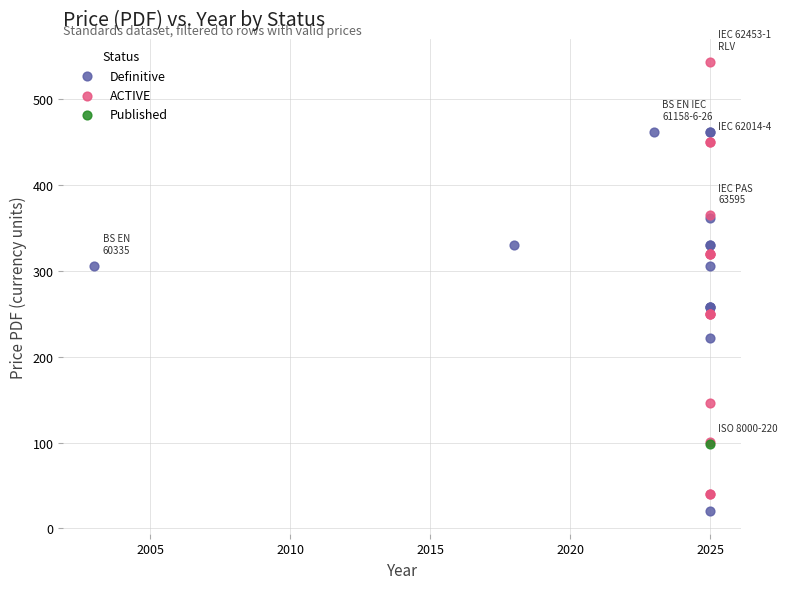

Which series reaches the maximum Y coordinate?

ACTIVE